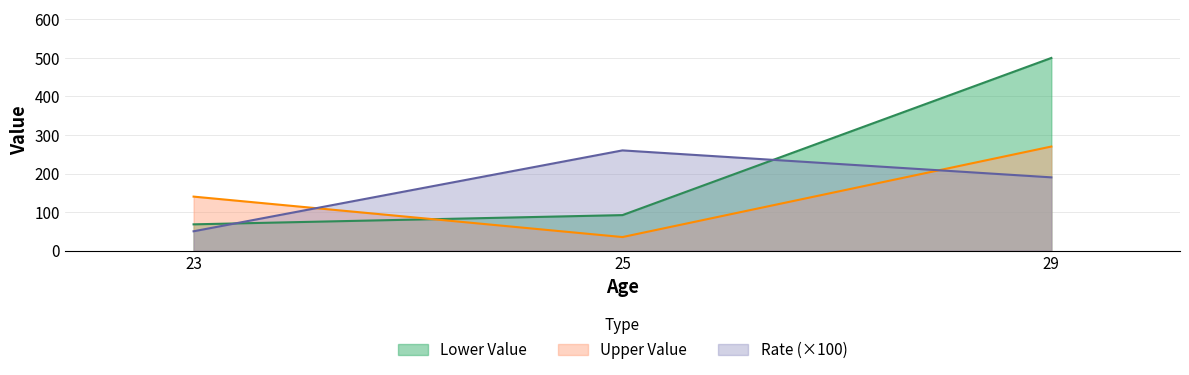

The value of lower at 23 is 68. True or false?

True